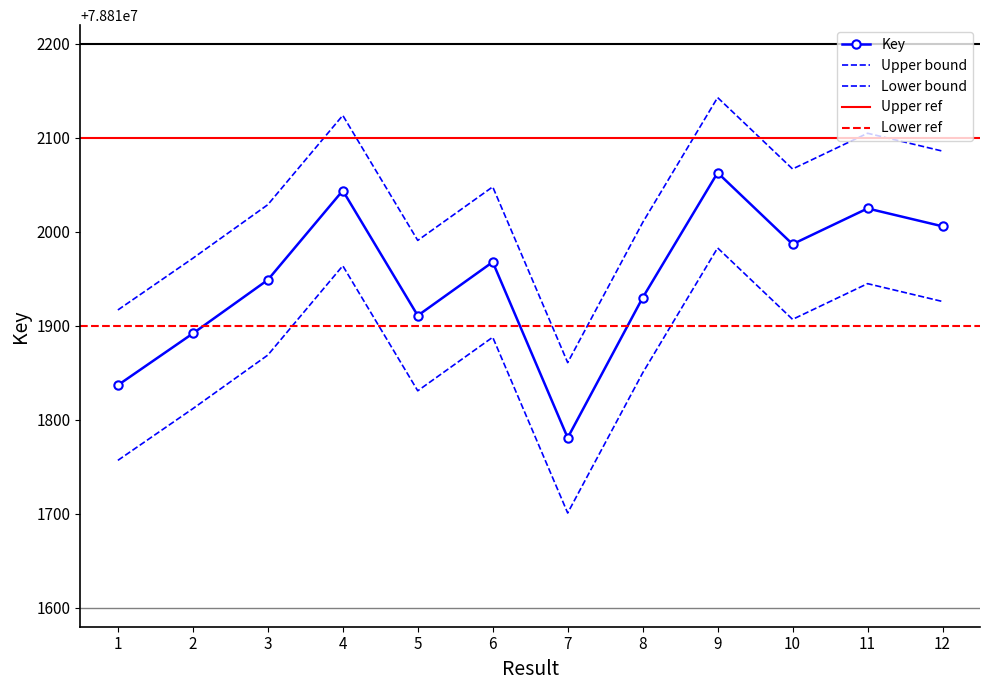

What is the difference between the second highest and second lowest values?

207